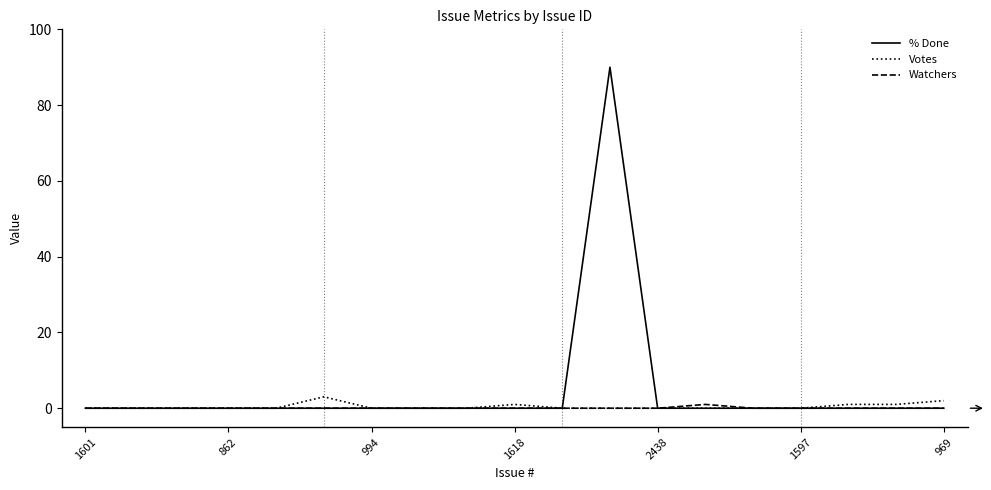

What is the sum of all Watchers values?

1